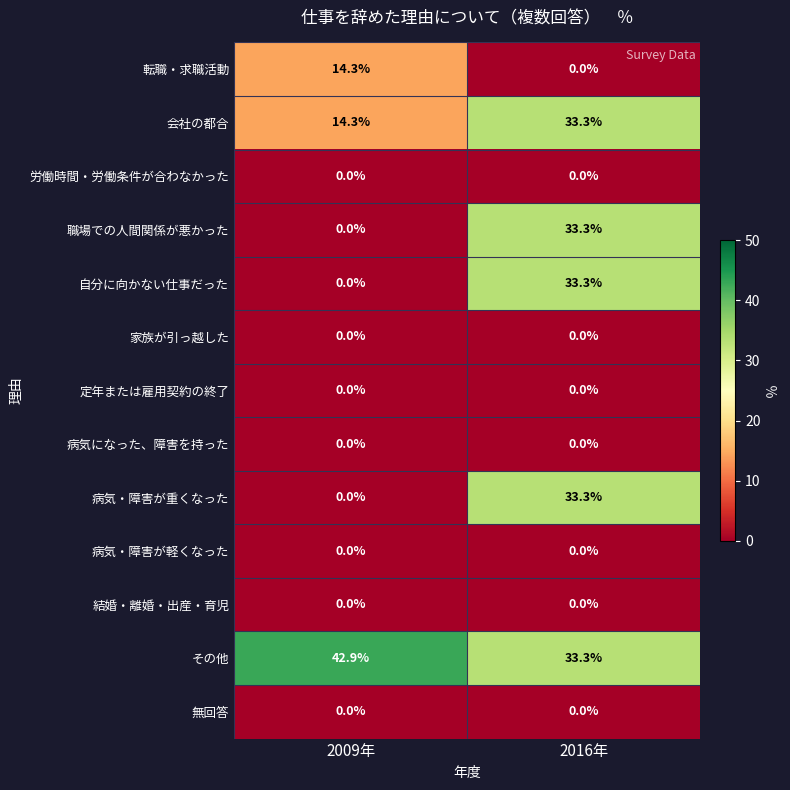

How many distinct data groups are displayed?

13